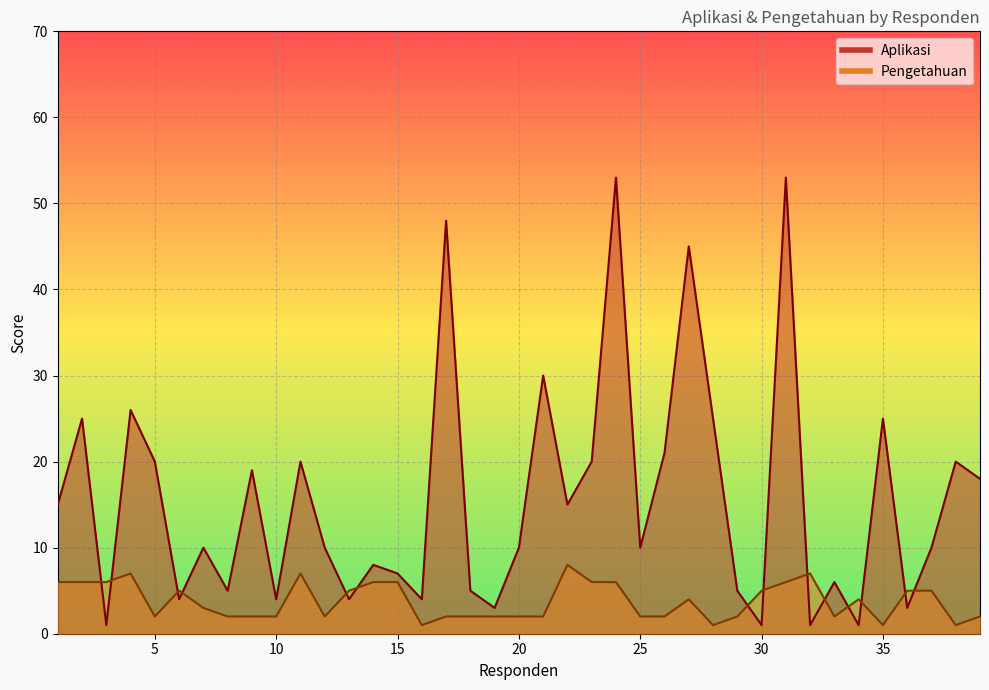

At which category is the sum across all series the highest?

24